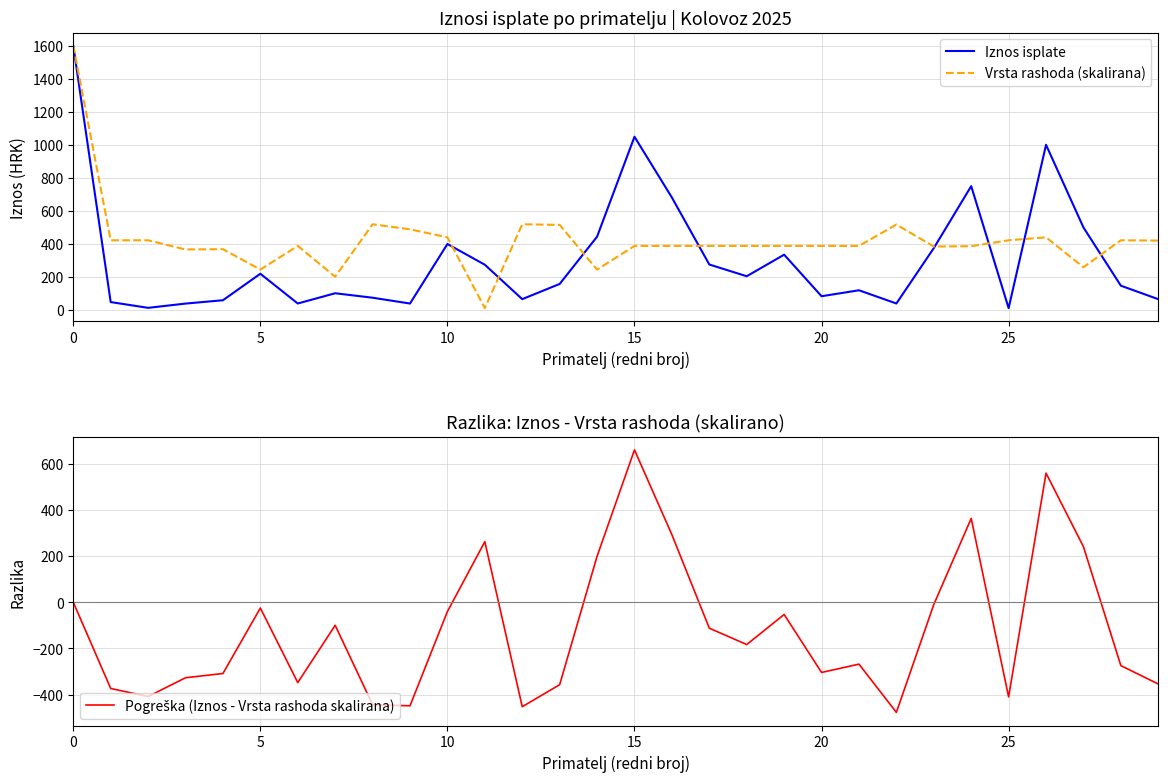

True or false: Pogreška (Iznos - Vrsta rashoda skalirana) has a value of -148.9 at 22.

False